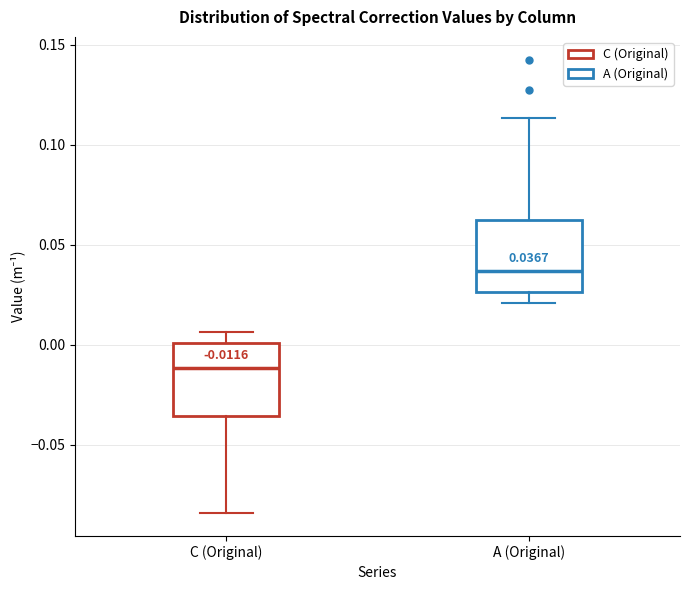

Which box's median line is the highest?

A (Original)